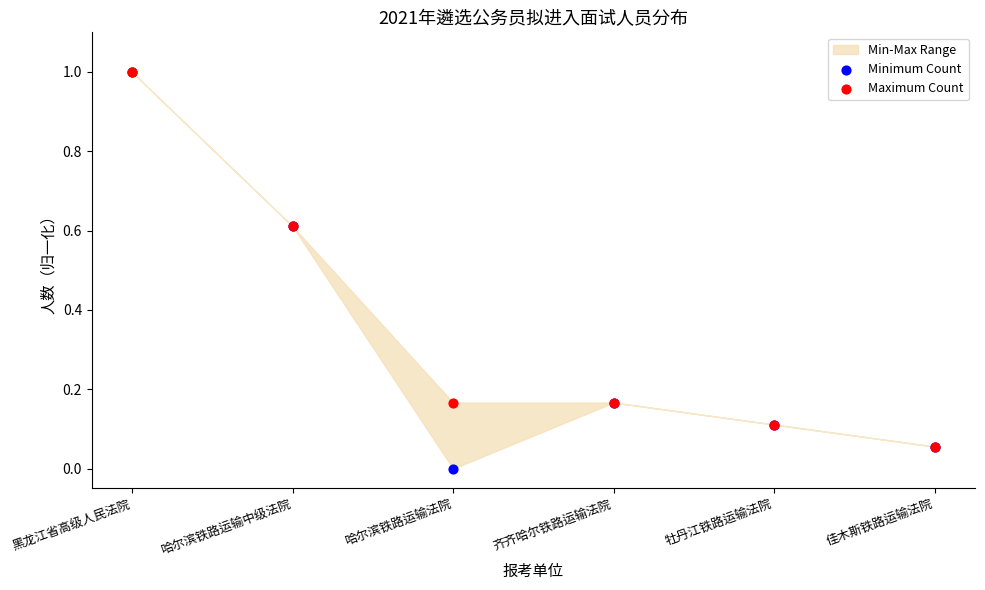

Which series contains the lowest Y value?

Minimum Count